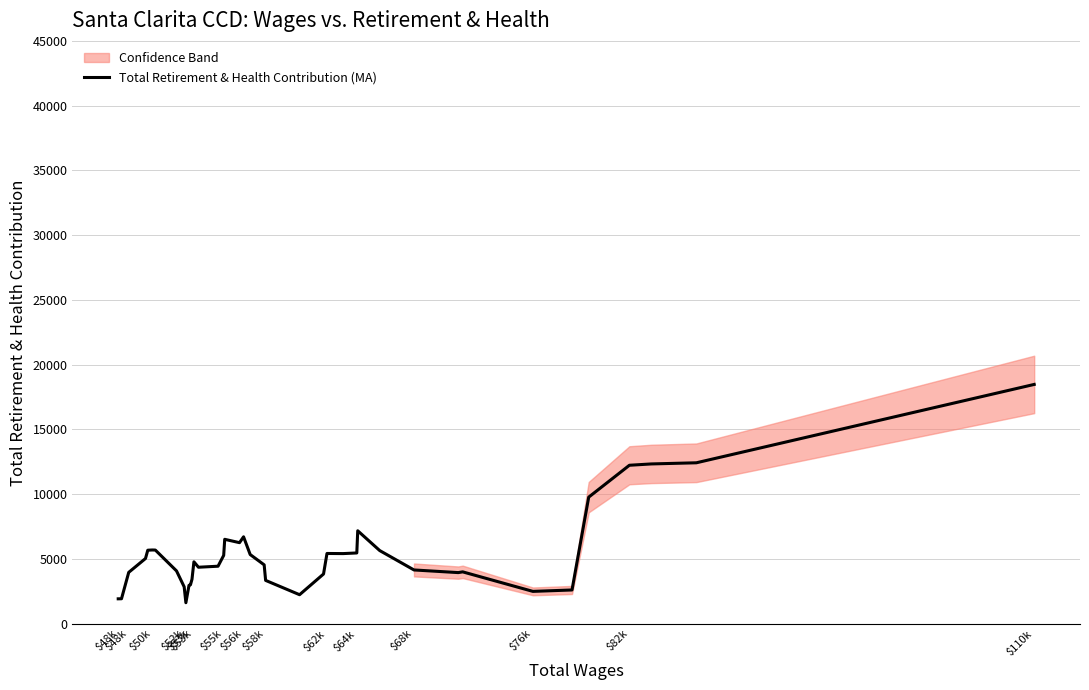

Does the chart have visible grid lines?

Yes